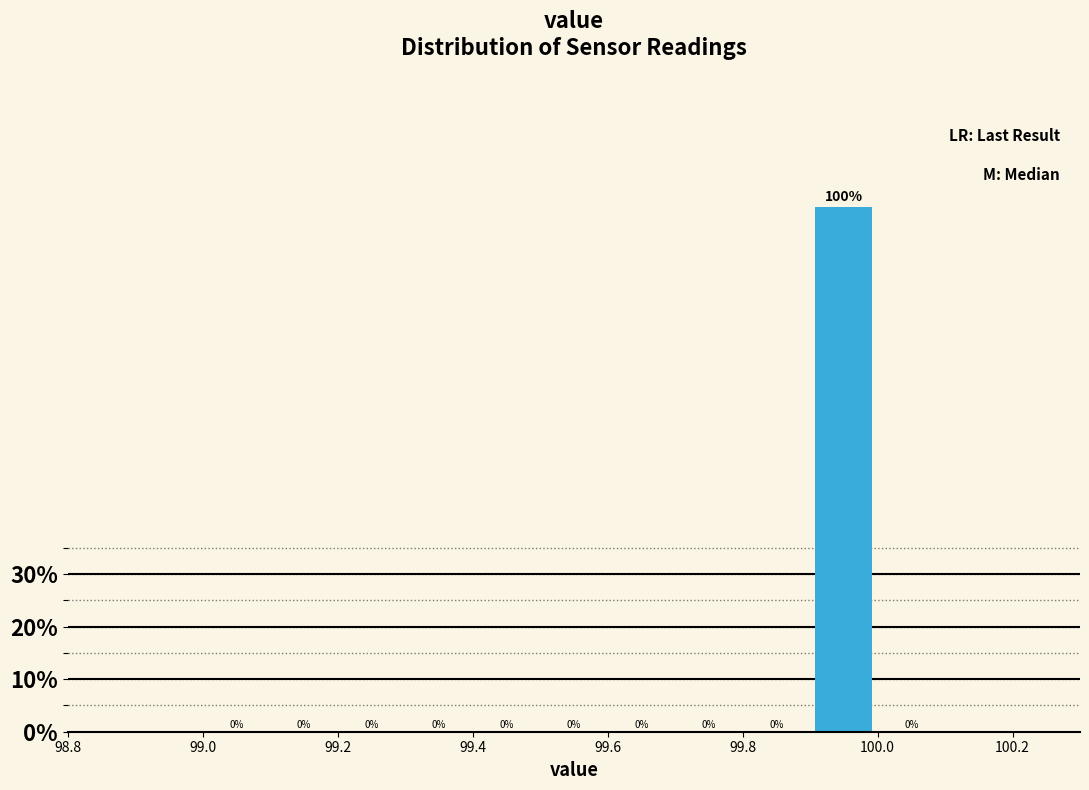

Reading left to right, list every bar in this chart as the range it spans on the x-axis followed by its height.

99.0 to 99.1: 0
99.1 to 99.2: 0
99.2 to 99.3: 0
99.3 to 99.4: 0
99.4 to 99.5: 0
99.5 to 99.6: 0
99.6 to 99.7: 0
99.7 to 99.8: 0
99.8 to 99.9: 0
99.9 to 100.0: 100
100.0 to 100.1: 0